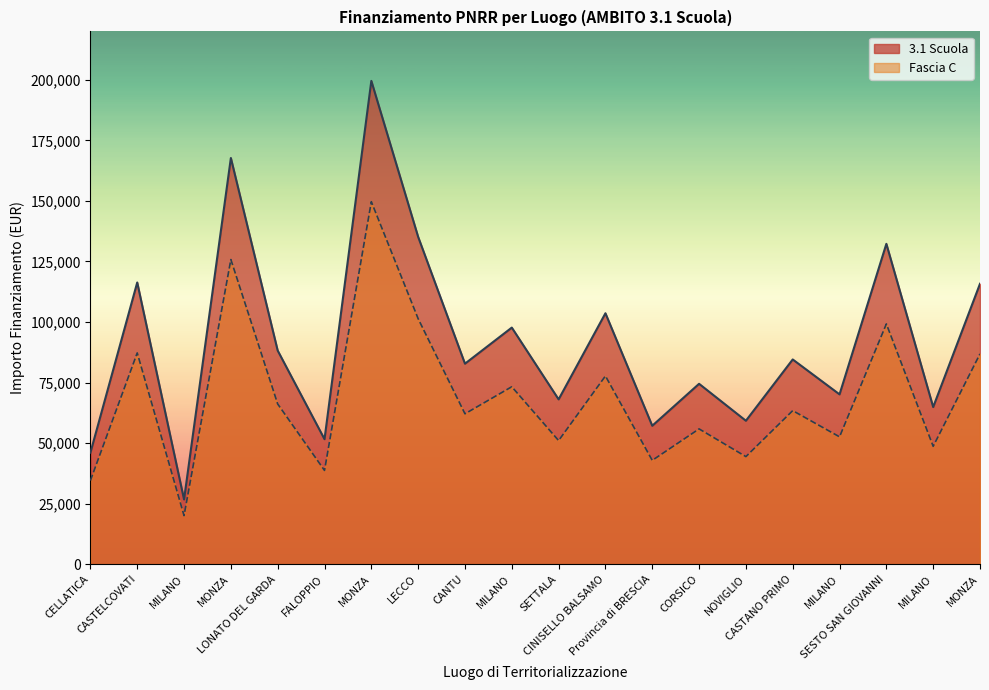

What is the difference between the maximum and second lowest values in the 3.1 Scuola series?

153523.2